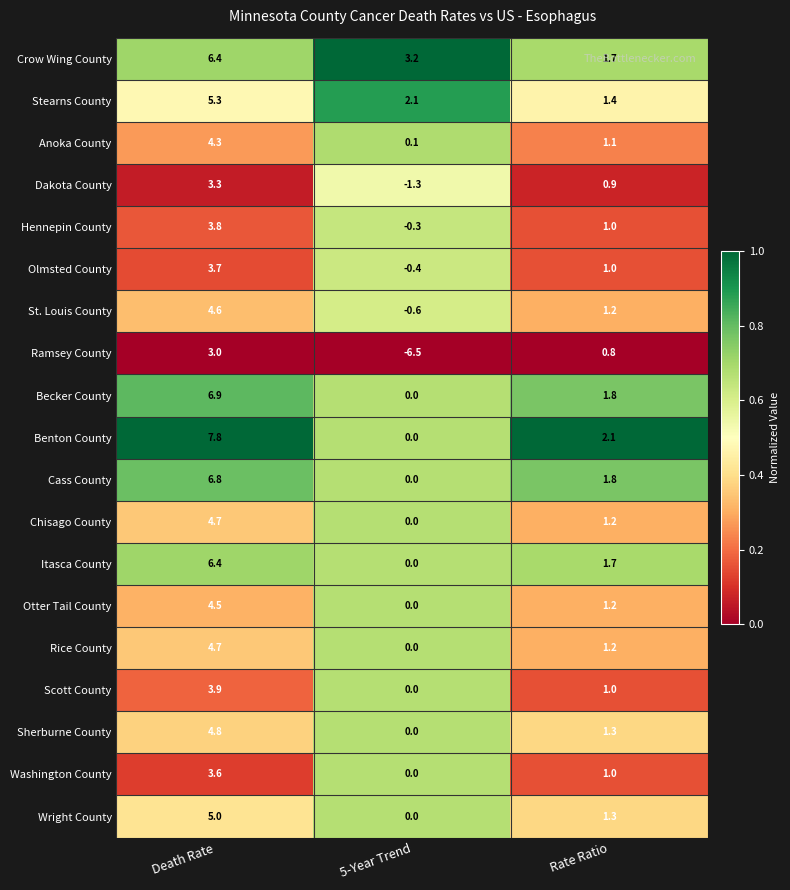

Which series has the largest total across all categories?

Crow Wing County